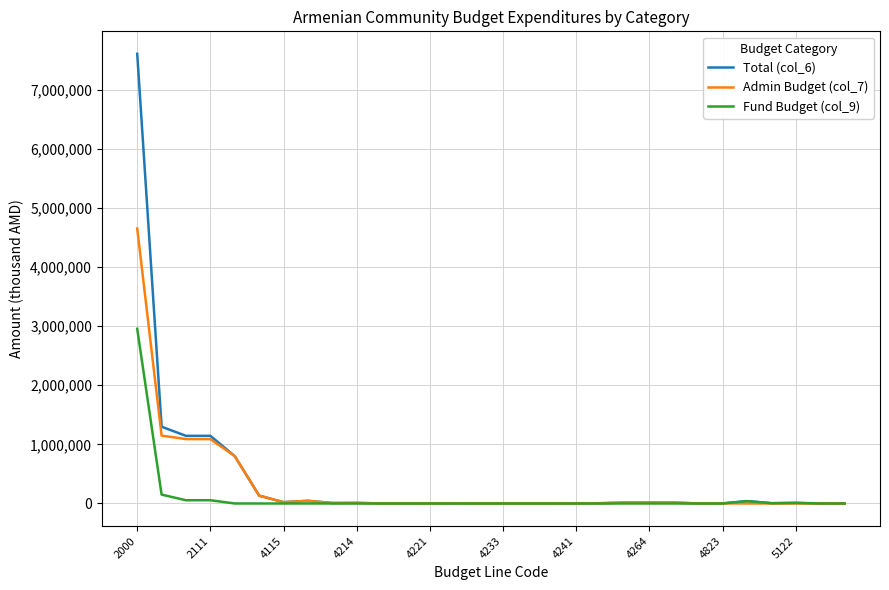

List the series in order of their peak value, lowest first.

Fund Budget (col_9), Admin Budget (col_7), Total (col_6)